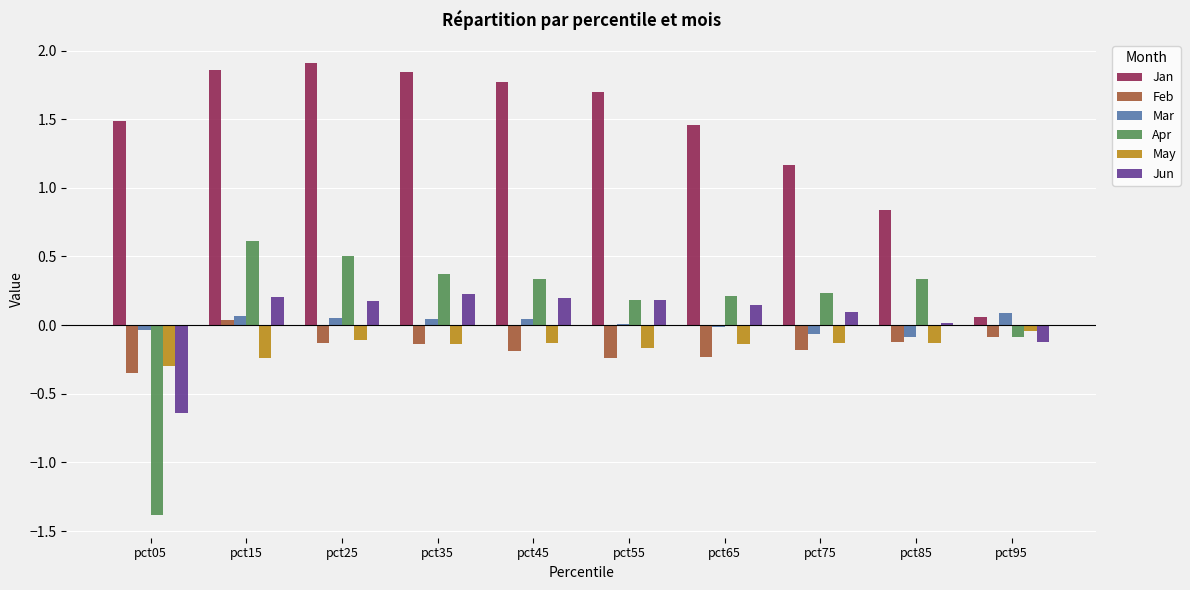

The value of Jun at pct05 is -0.2. True or false?

False